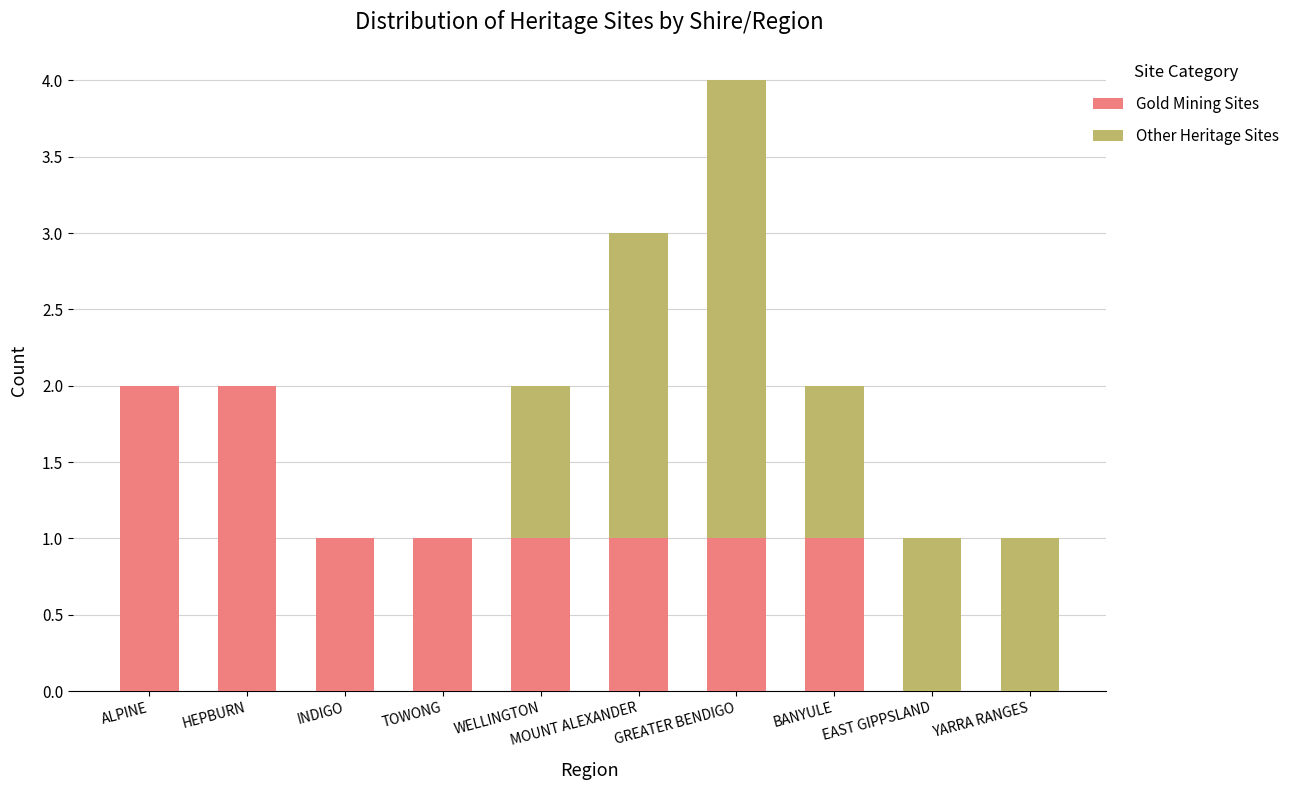

The value of Gold Mining Sites at EAST GIPPSLAND is 0. True or false?

True